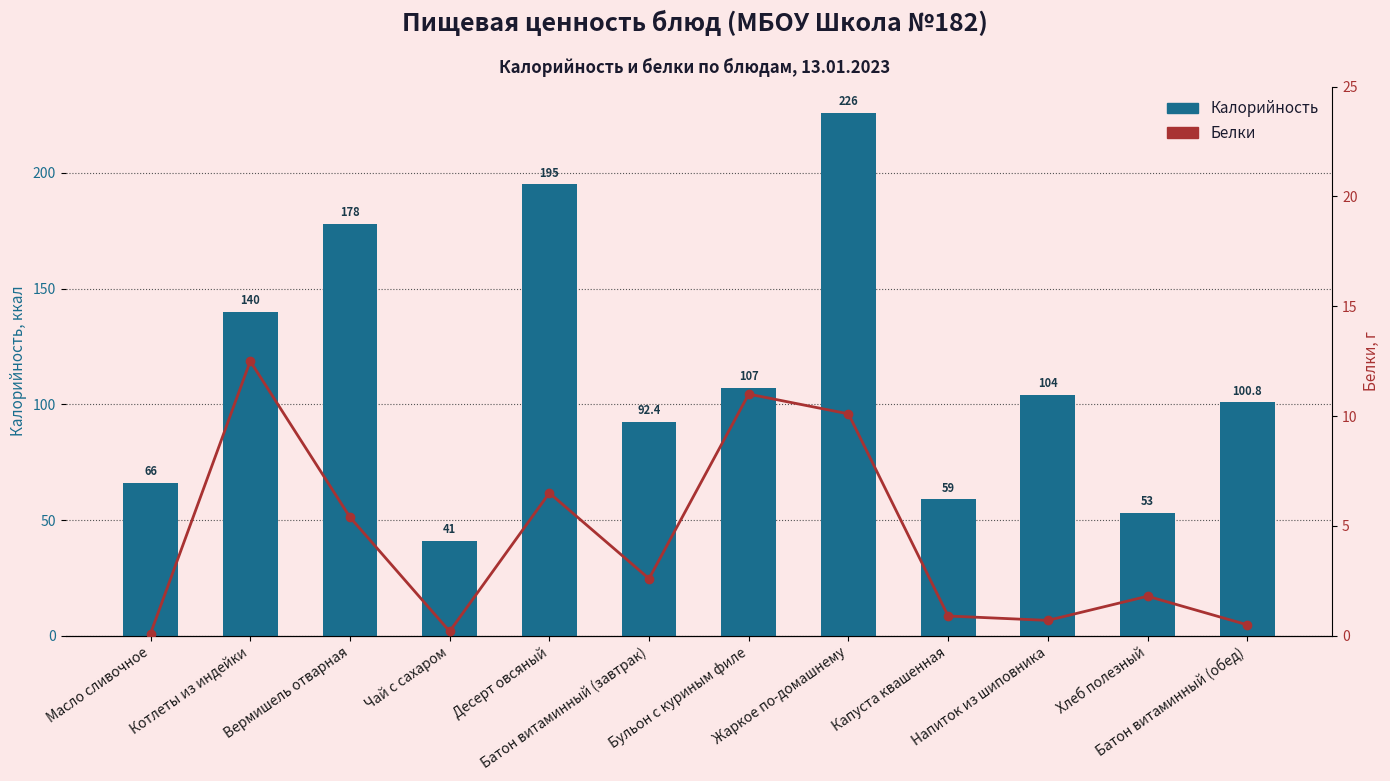

How many data points in Калорийность are less than 104?

6